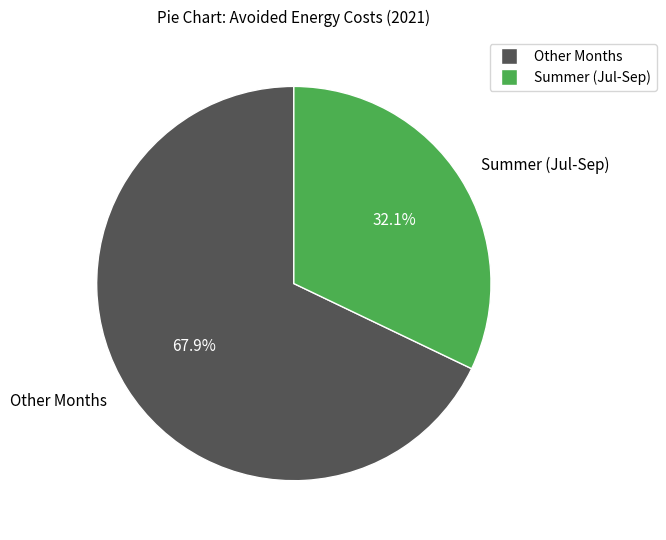

What percentage do Other Months and Summer (Jul-Sep) together represent?

100.0%